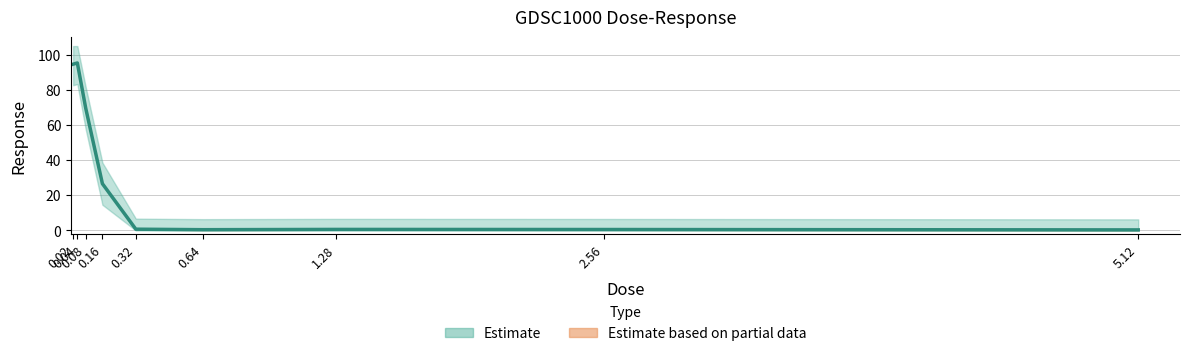

What is the label of the 6th point from the left?

0.64